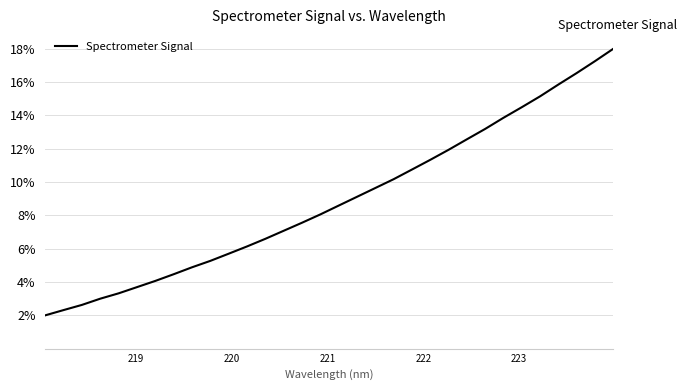

What is the difference between the maximum and minimum values?

16.0